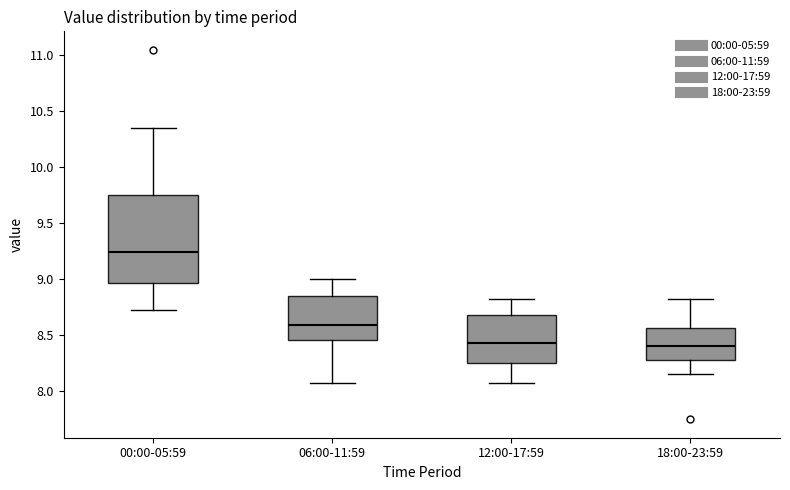

Reading left to right, read every box against the y-axis: the position of its median line, the range the box covers, and the ends of its whiskers. The values are not printed on the chart, so give them approximately, as read against the axis.

00:00-05:59: median 9.25, box 8.95 to 9.75, whiskers 8.75 to 10.35
06:00-11:59: median 8.60, box 8.45 to 8.85, whiskers 8.05 to 9.00
12:00-17:59: median 8.45, box 8.25 to 8.70, whiskers 8.05 to 8.80
18:00-23:59: median 8.40, box 8.30 to 8.55, whiskers 8.15 to 8.80